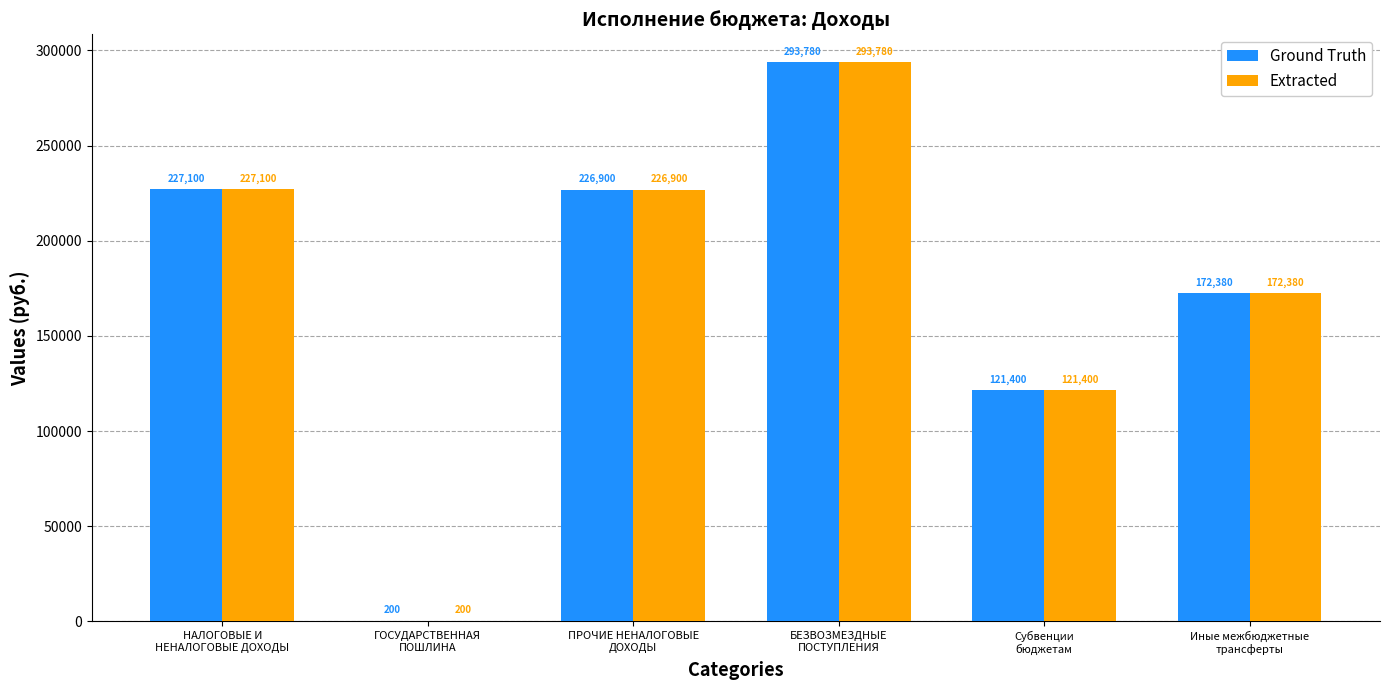

What is the greatest value displayed?

293780.4